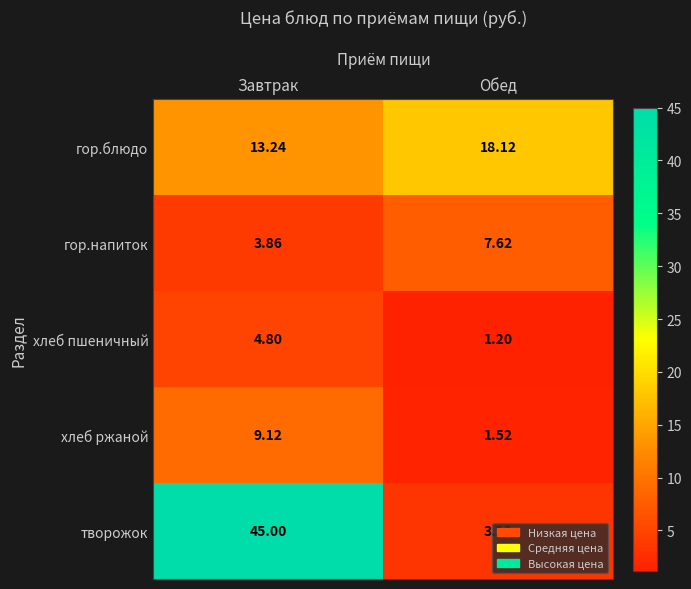

At which label is хлеб ржаной closest to 5?

Обед